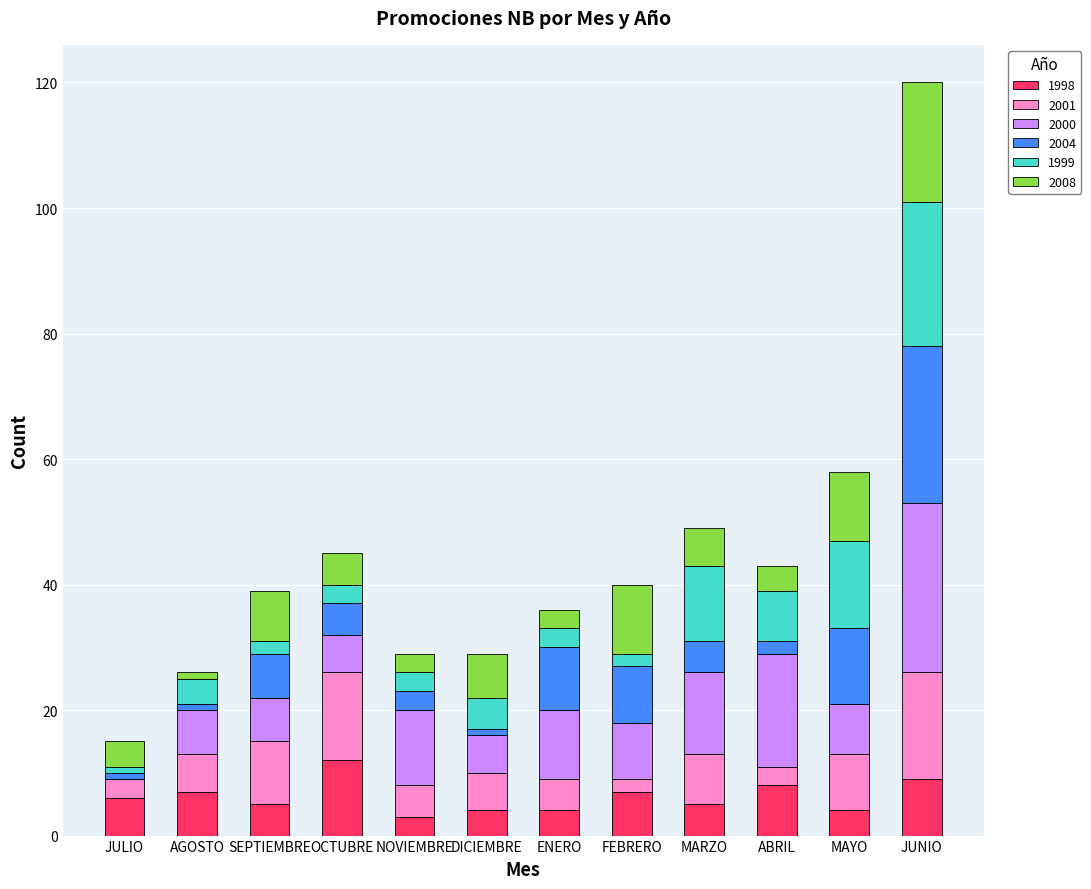

What are all the series names shown in the legend?

1998, 2001, 2000, 2004, 1999, 2008